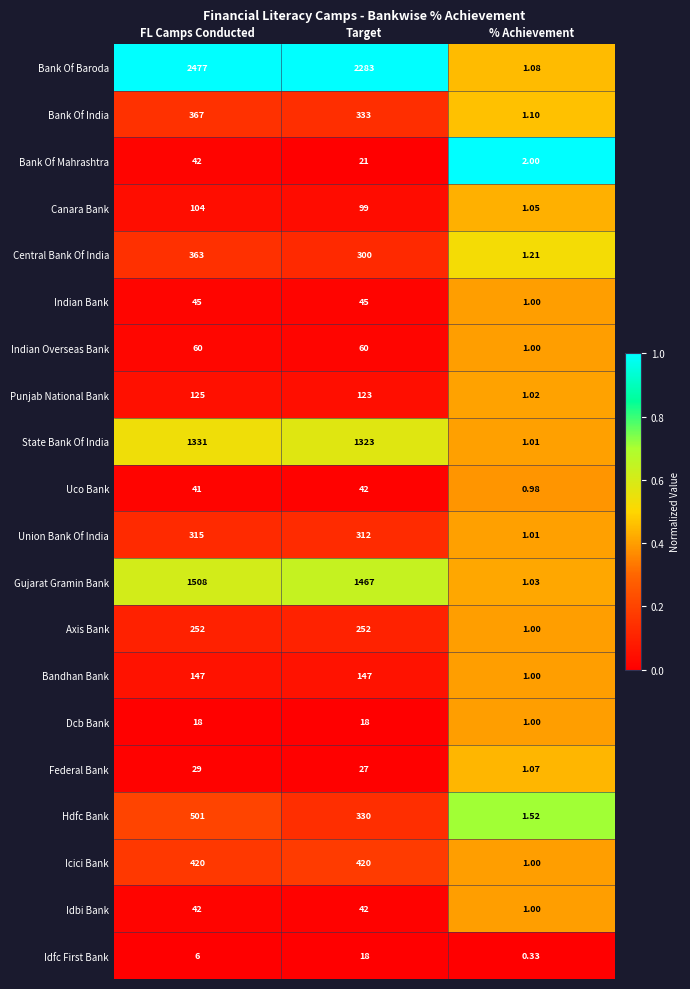

Which series has the largest total across all categories?

Bank Of Baroda